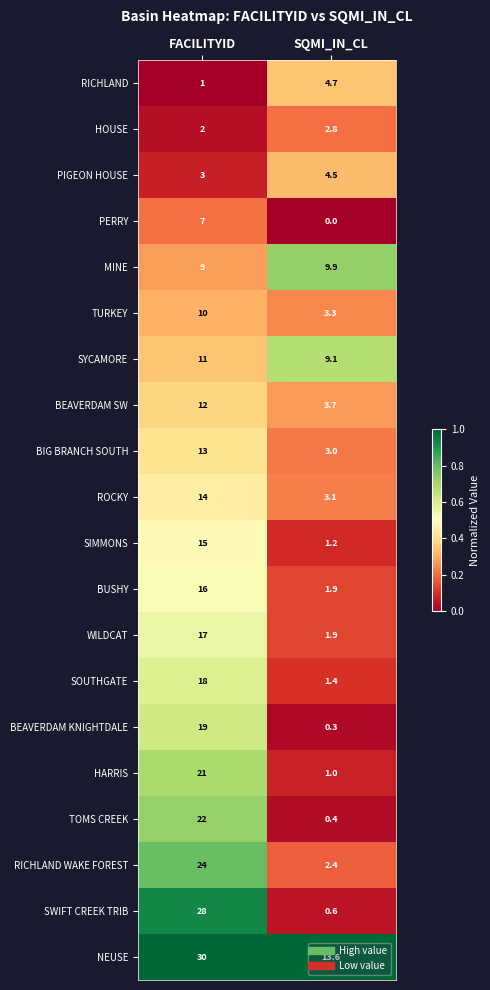

What is the difference between the maximum and minimum values in the MINE series?

0.9